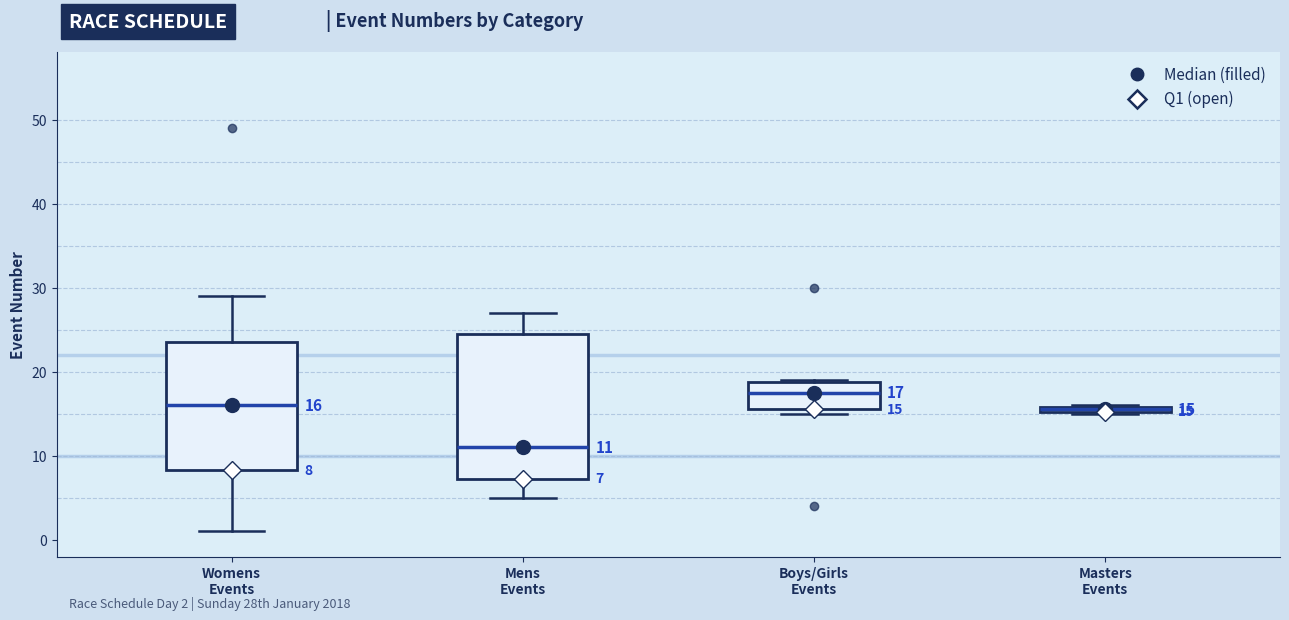

Which box's median line is the highest?

Boys/Girls Events